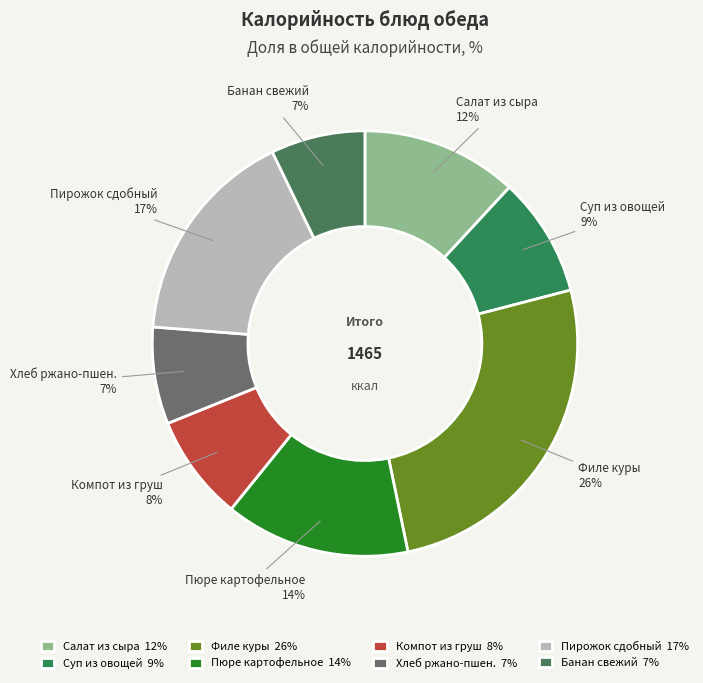

How many slices are in this pie chart?

8